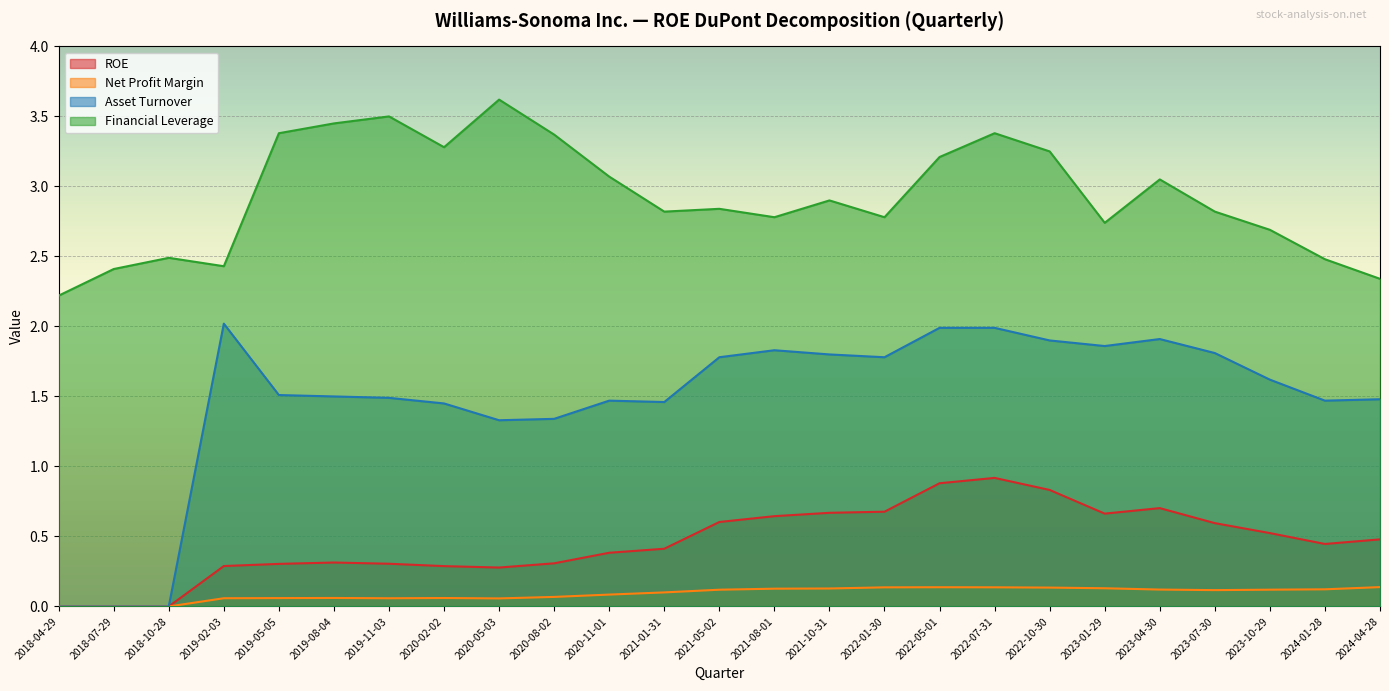

True or false: Financial Leverage and Net Profit Margin cross at least once.

False